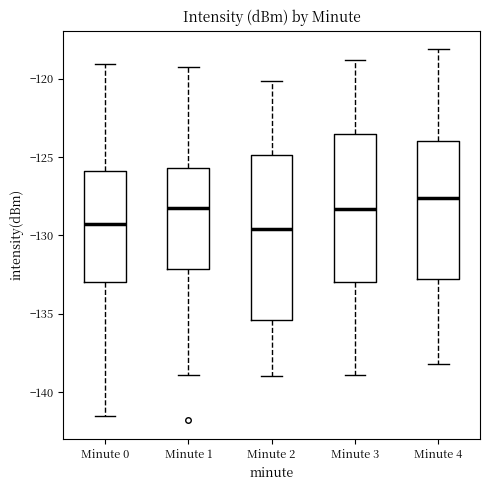

Reading left to right, transcribe this box plot: for each box, give where its median line is, the range the box spans, and where its two whiskers end, as read against the y-axis. The values are not printed on the chart, so give them approximately, as read against the axis.

Minute 0: median -129.5, box -133.0 to -126.0, whiskers -141.5 to -119.0
Minute 1: median -128.0, box -132.0 to -125.5, whiskers -139.0 to -119.0
Minute 2: median -129.5, box -135.5 to -125.0, whiskers -139.0 to -120.0
Minute 3: median -128.5, box -133.0 to -123.5, whiskers -139.0 to -119.0
Minute 4: median -127.5, box -133.0 to -124.0, whiskers -138.0 to -118.0